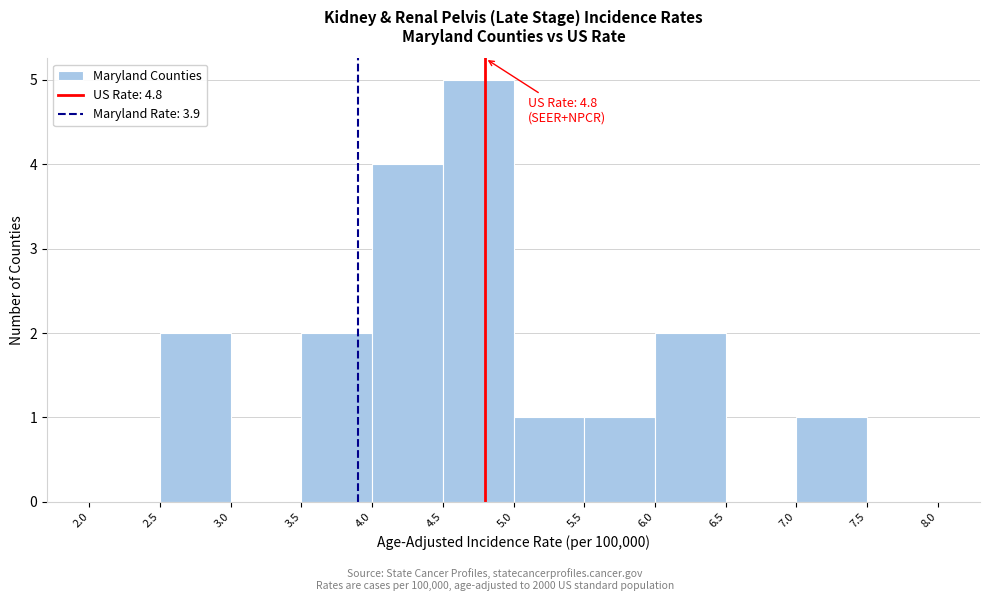

Which range on the x-axis has the tallest bar?

4.5 to 5.0